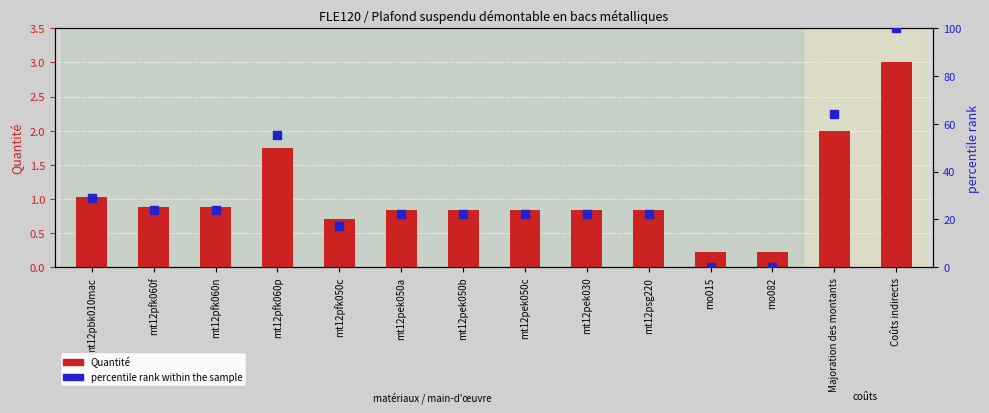

Which series reaches the minimum Y coordinate?

percentile rank within the sample